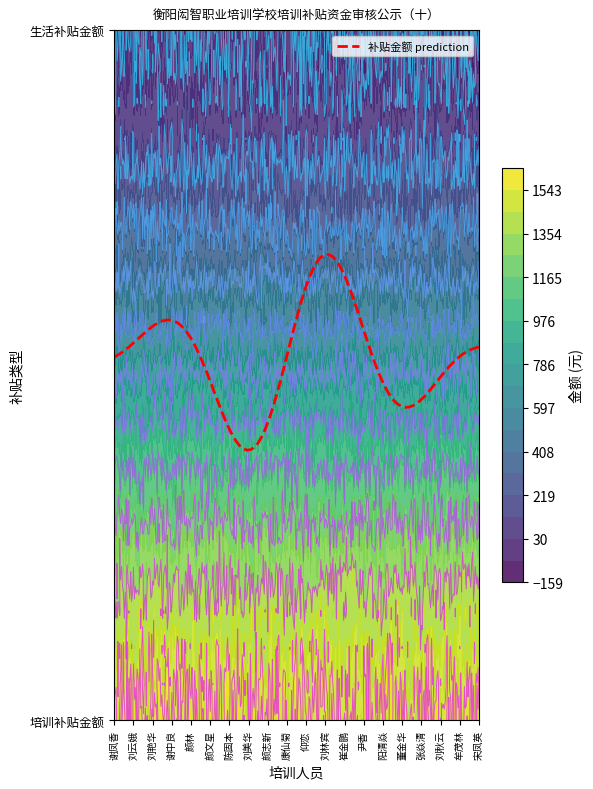

What is the highest value of the 刘艳华 series?

1500